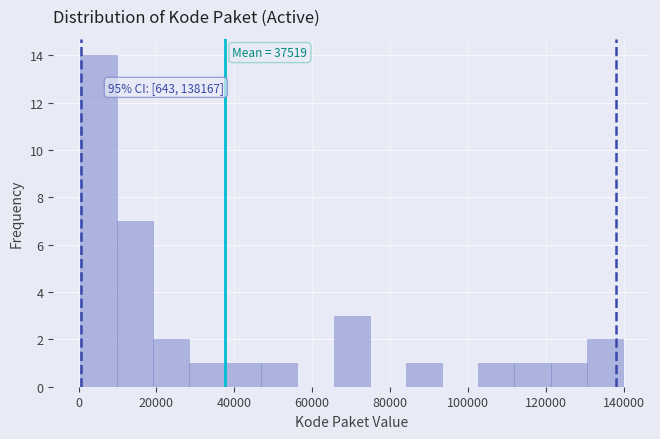

Over which range of the x-axis is the bar tallest?

0 to 10000